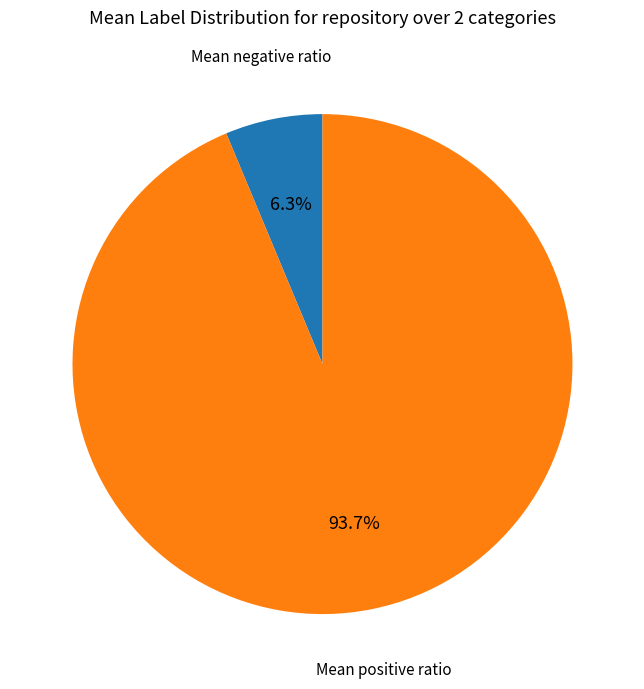

To the nearest percent, what is the average slice percentage?

50%